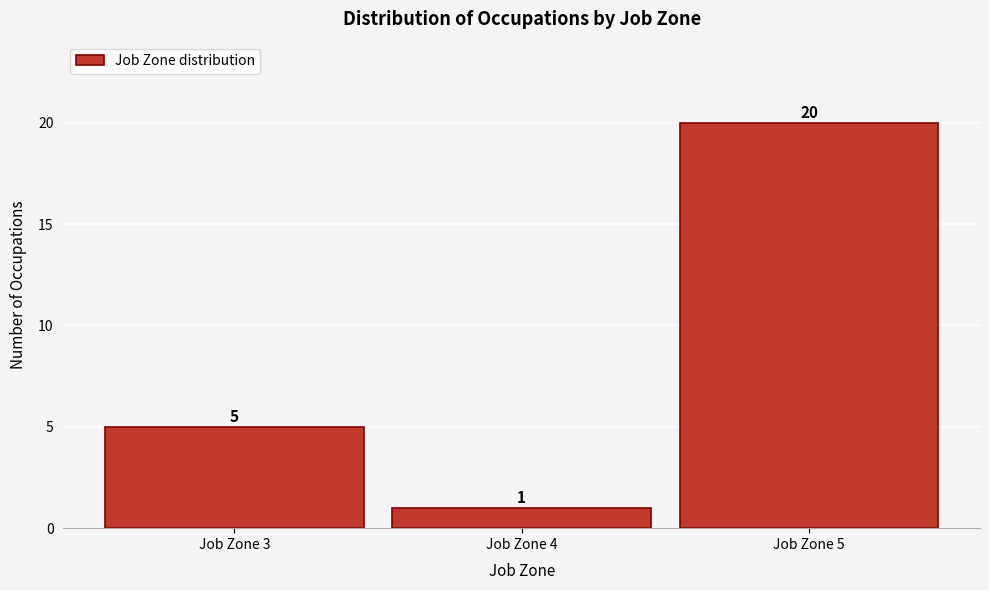

Reading left to right, transcribe this chart: for each bar, give the range it covers on the x-axis and its height.

2.5 to 3.5: 5
3.5 to 4.5: 1
4.5 to 5.5: 20